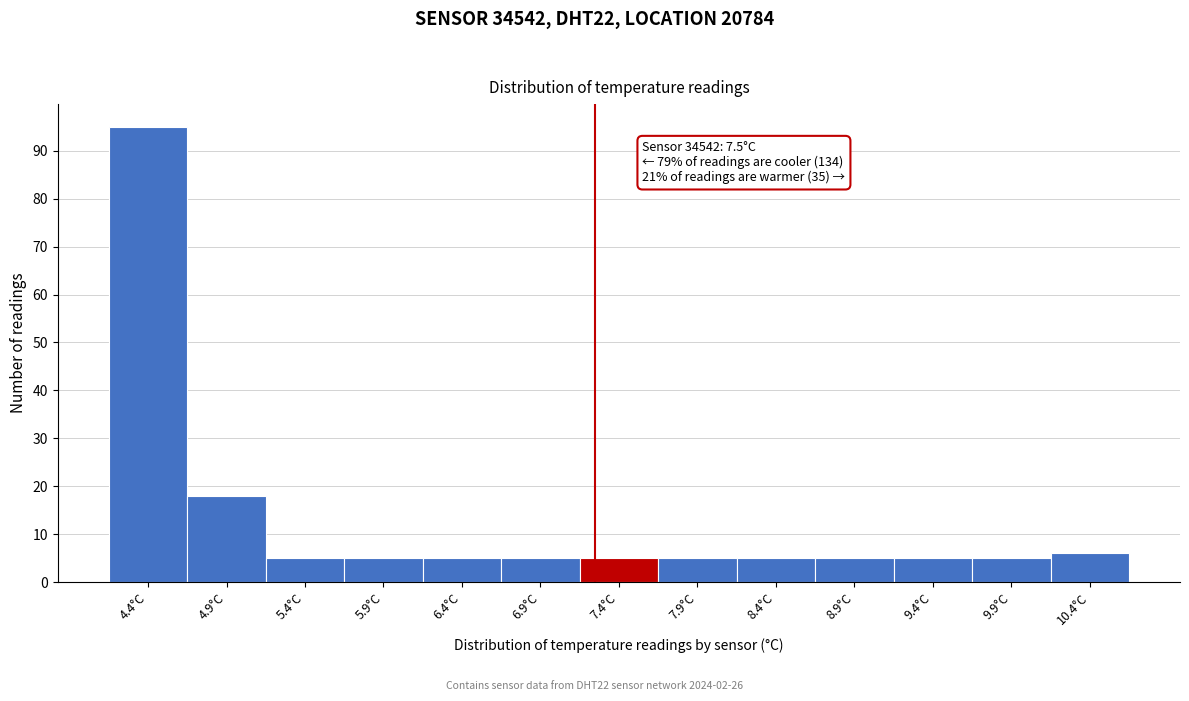

Reading left to right, what are all the values shown in this chart?

4.4°C=95	4.9°C=18	5.4°C=5	5.9°C=5	6.4°C=5	6.9°C=5	7.4°C=5	7.9°C=5	8.4°C=5	8.9°C=5	9.4°C=5	9.9°C=5	10.4°C=6